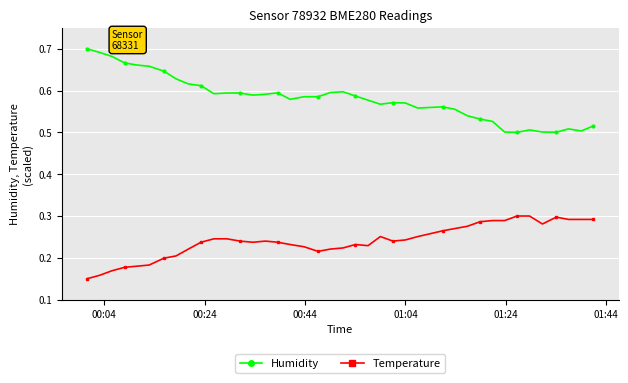

List the series in order of their overall mean, highest first.

Humidity, Temperature